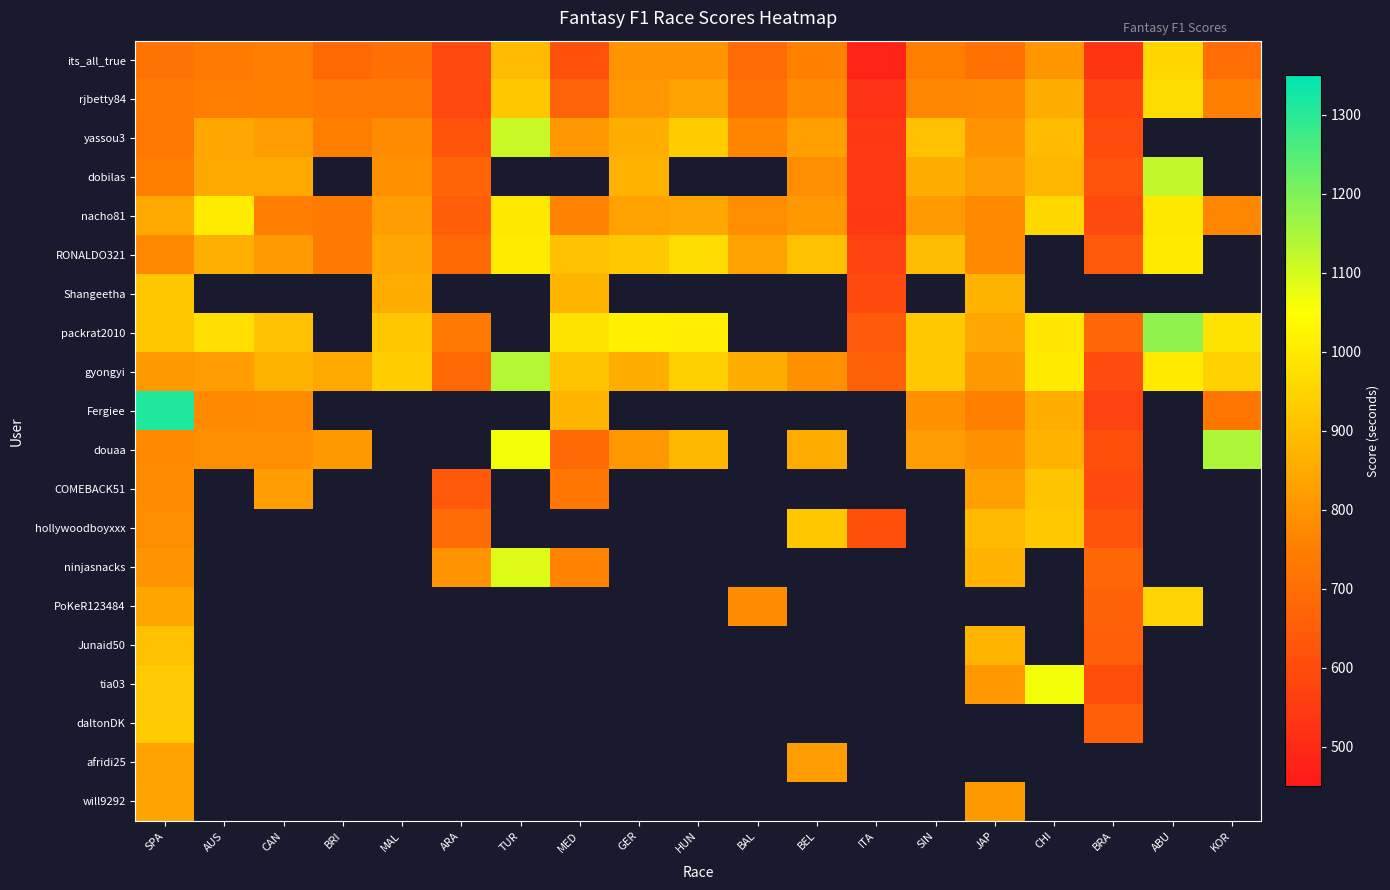

What is the highest value of the douaa series?

1145.1